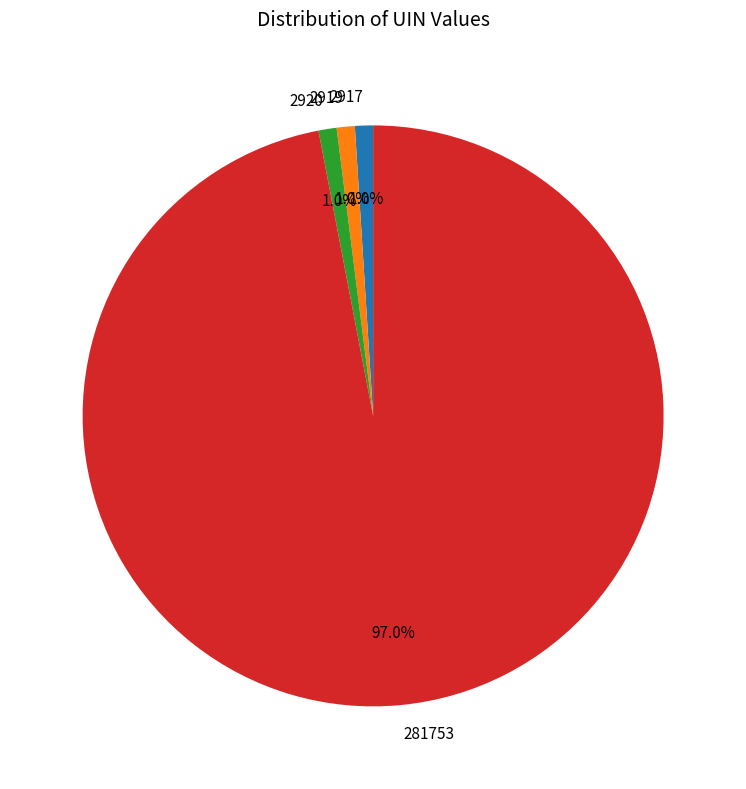

How much of the chart is everything except 2917?

99.0%